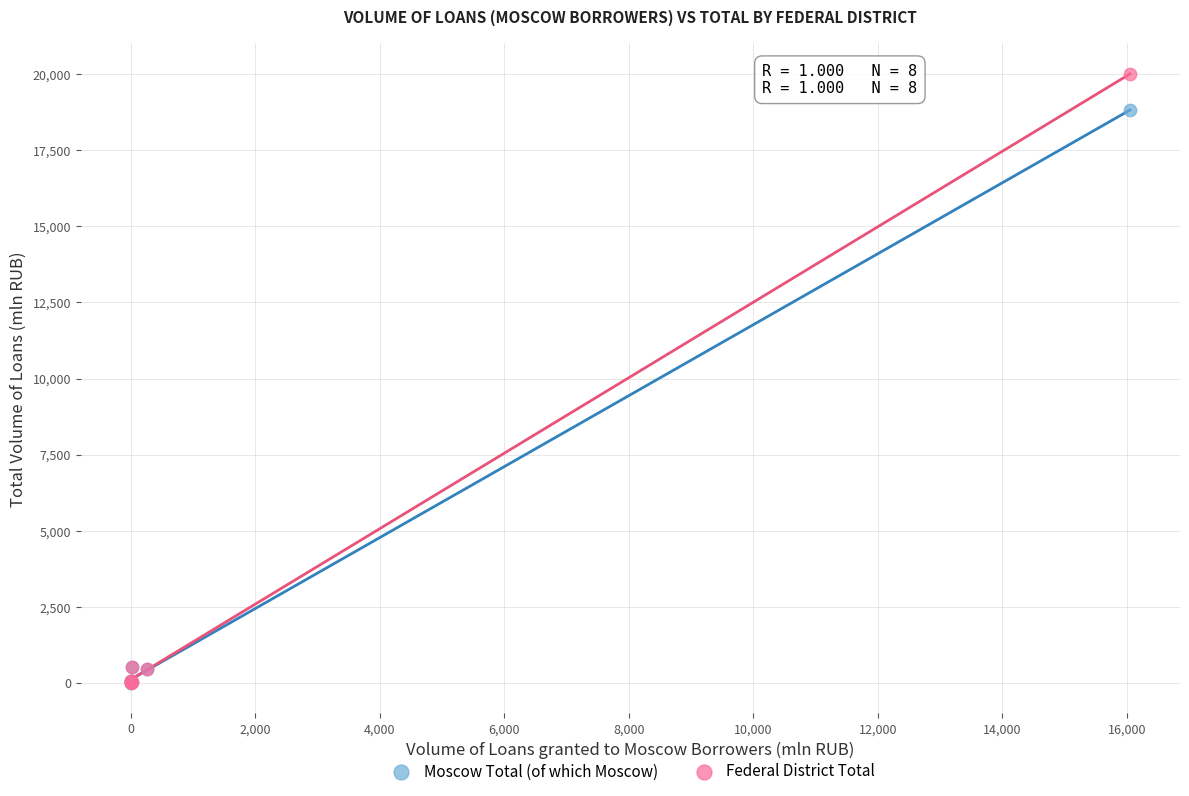

Across all series, what Y value is closest to 10006?

18826